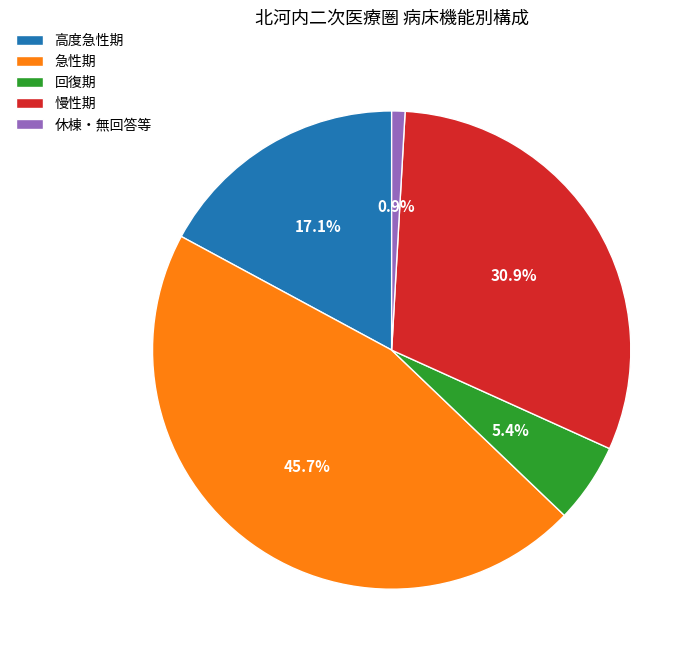

Which category has the biggest portion of the pie?

急性期